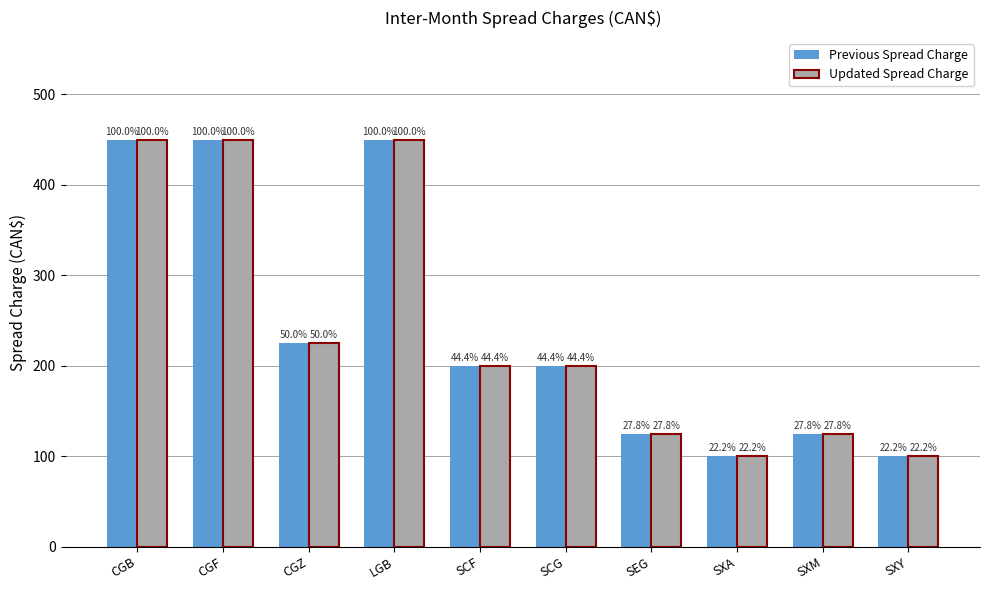

How many bars are there in each group?

2